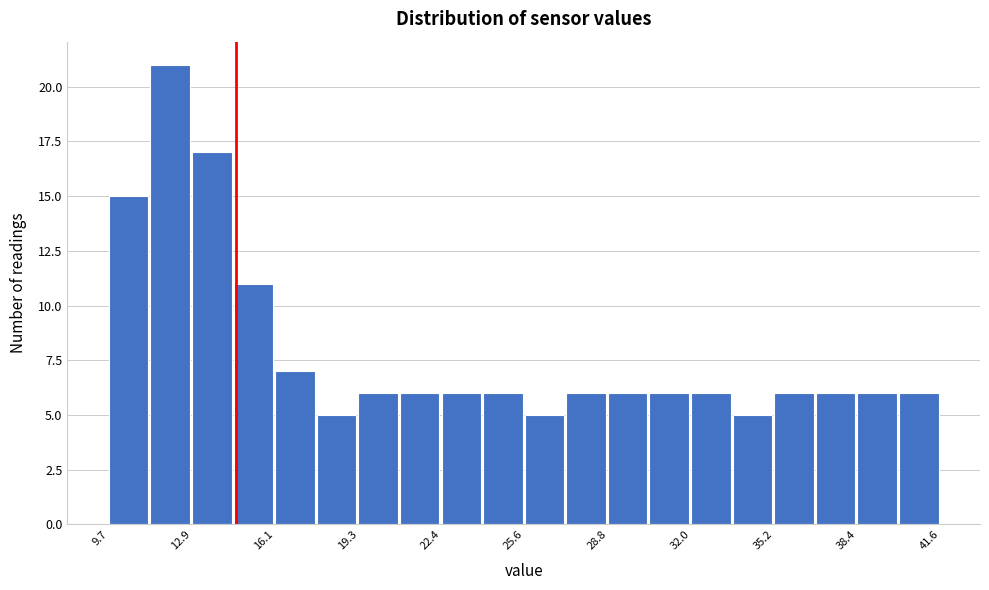

Read against the x-axis, roughly where is the centre of the tallest bar?

12.0